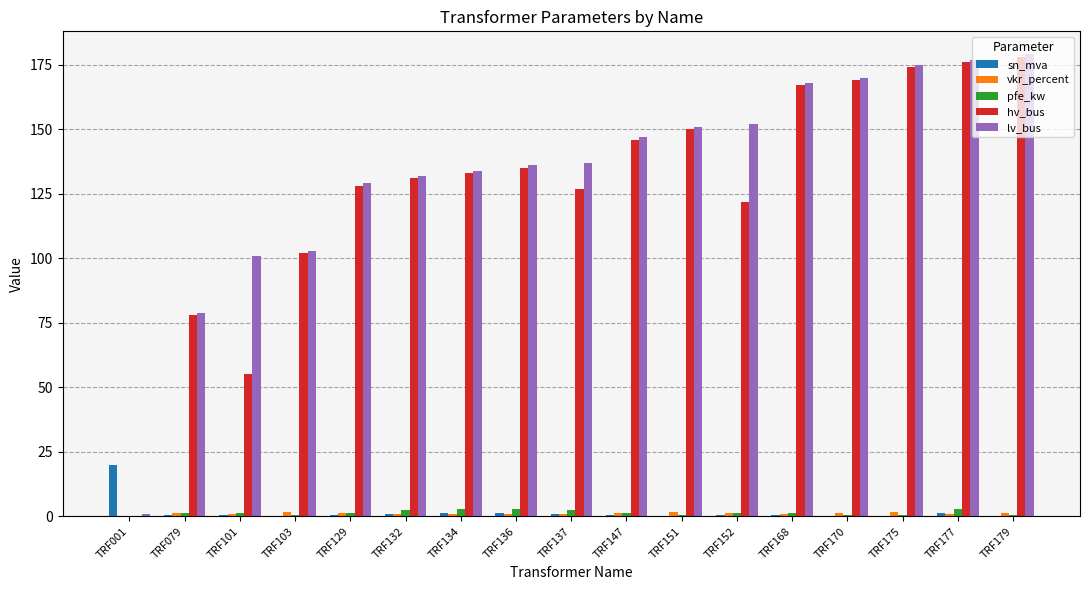

What is the spread (max minus min) of values at TRF134?

133.1